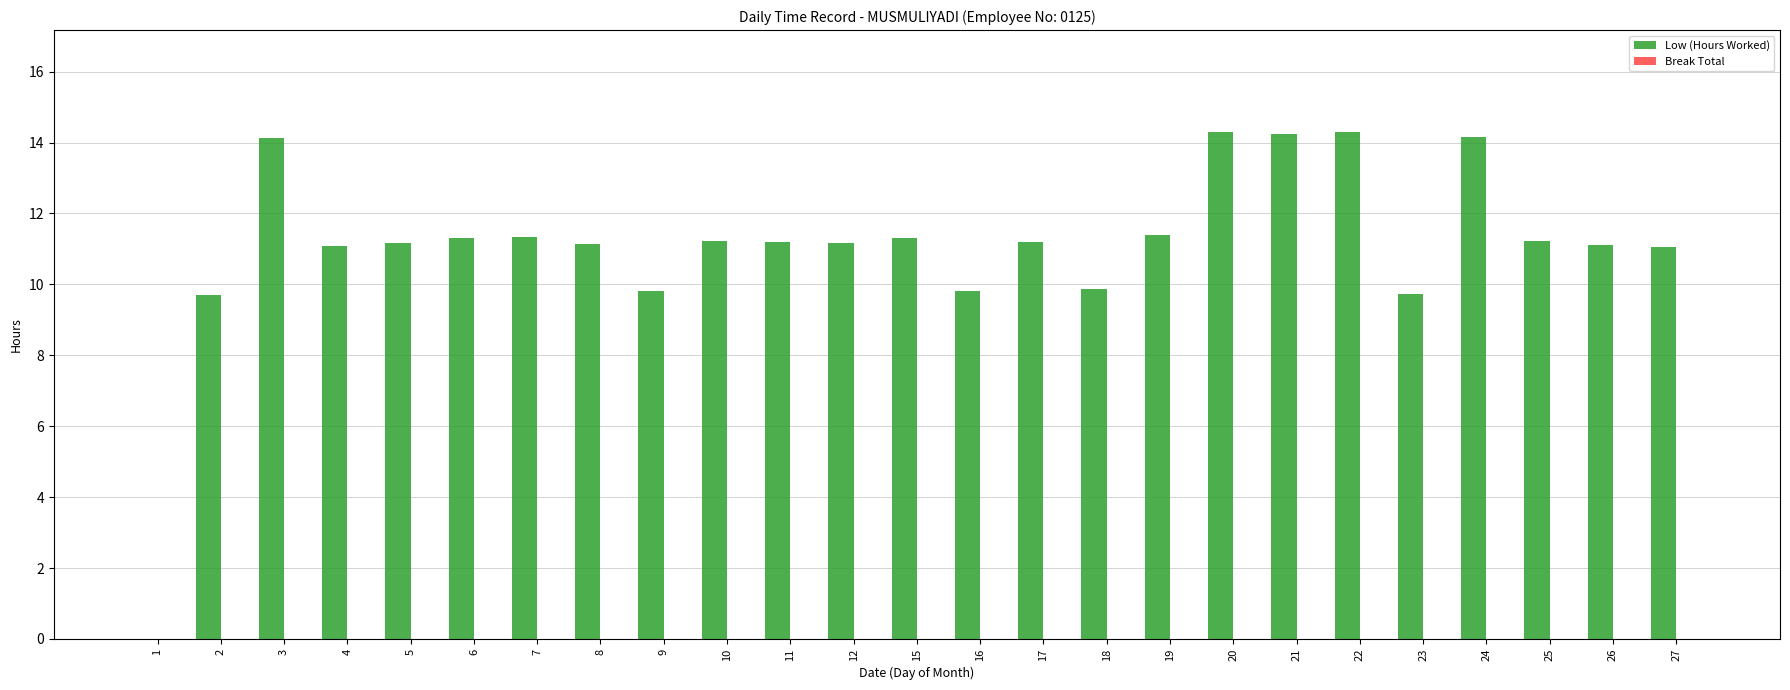

What is the sum of the values at 18 and 27?

20.9